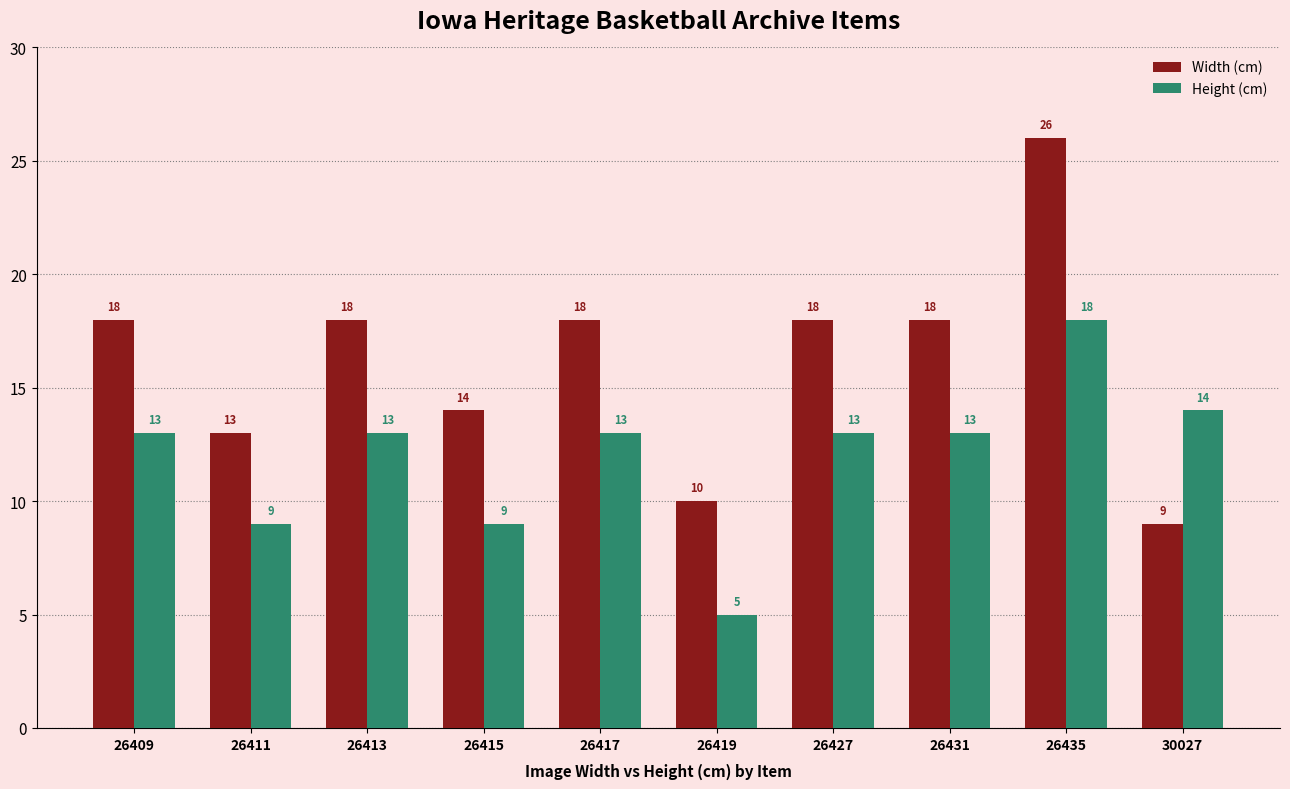

Rank the series at 26413 from highest to lowest value.

Width (cm), Height (cm)